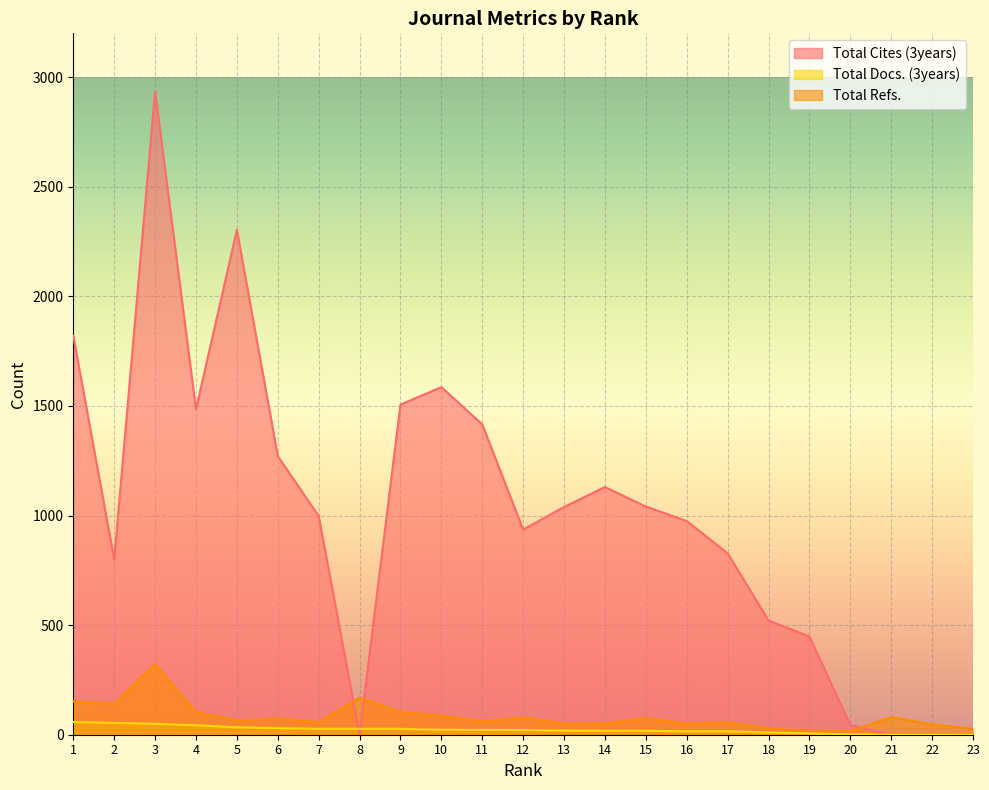

What is the value of the Total Cites (3years) point at the 12th from the left?

936